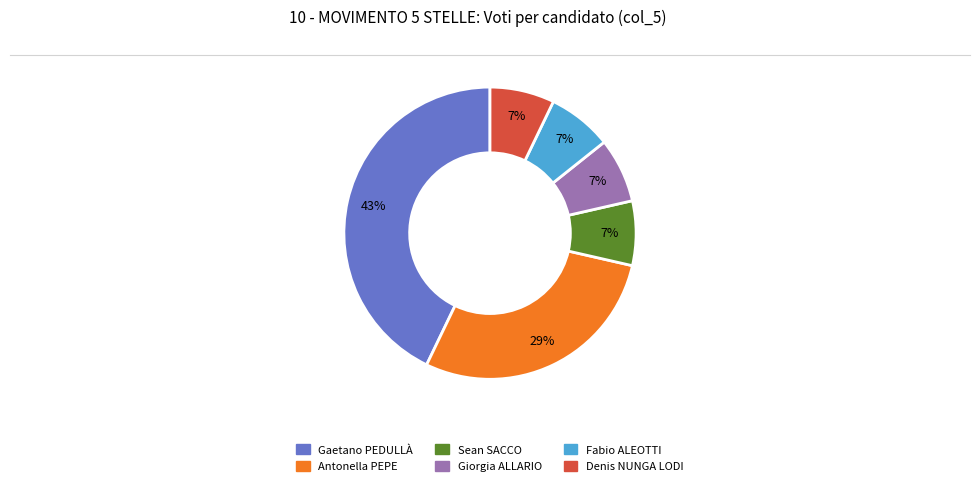

Is it true that Fabio ALEOTTI is 7% of the pie?

True